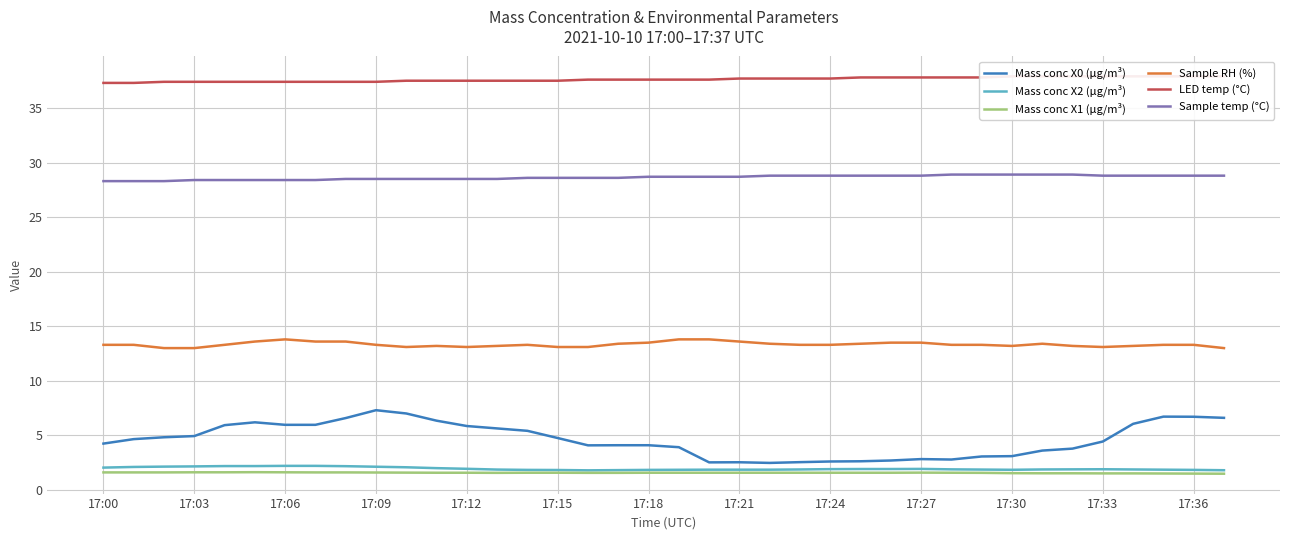

The Mass conc X2 (μg/m³) series shows 1.9 at 17:24. True or false?

True